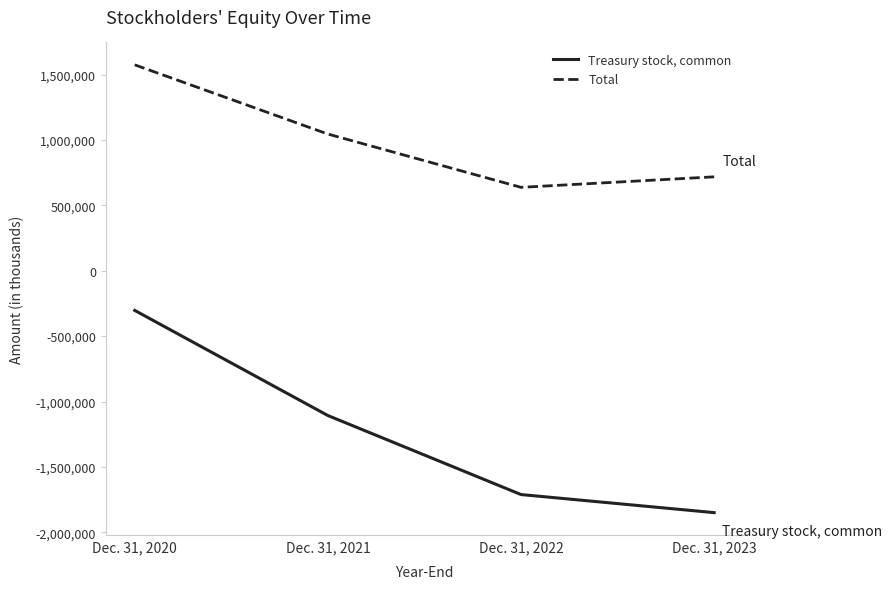

How many categories are shown in the chart?

4